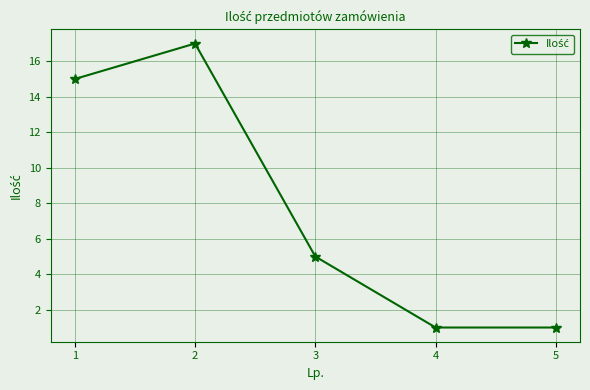

The value at 3 is 5. True or false?

True